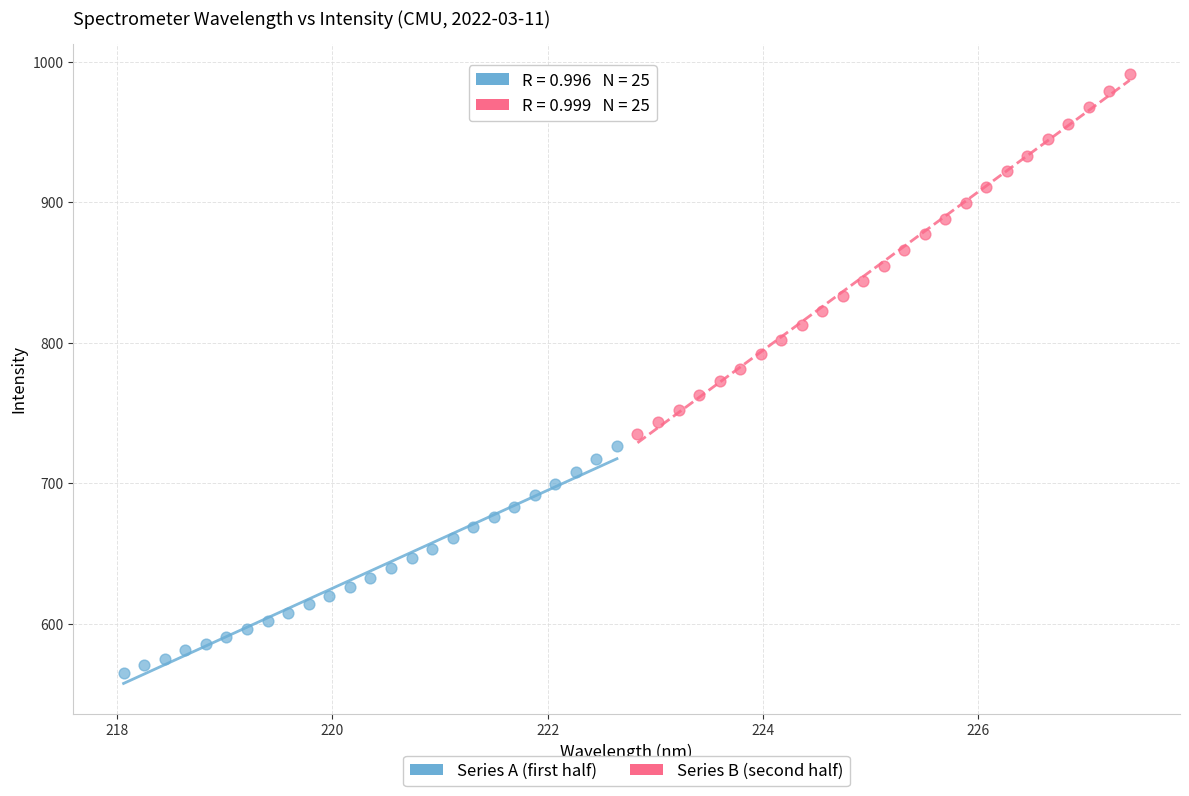

Which series reaches the maximum Y coordinate?

Series B (second half)